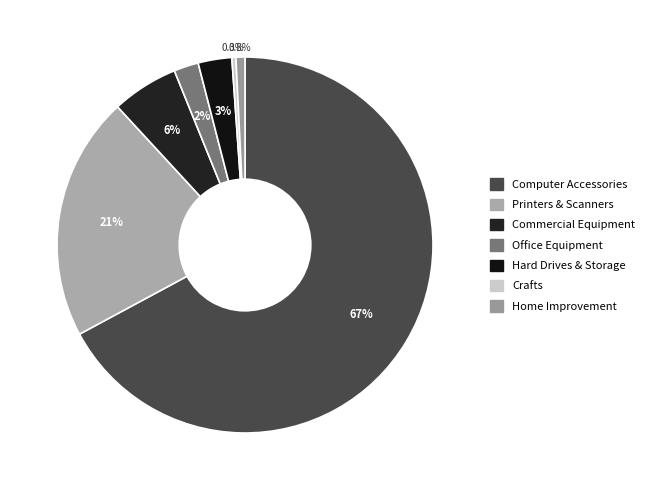

How much of the chart is everything except Hard Drives & Storage?

97.1%